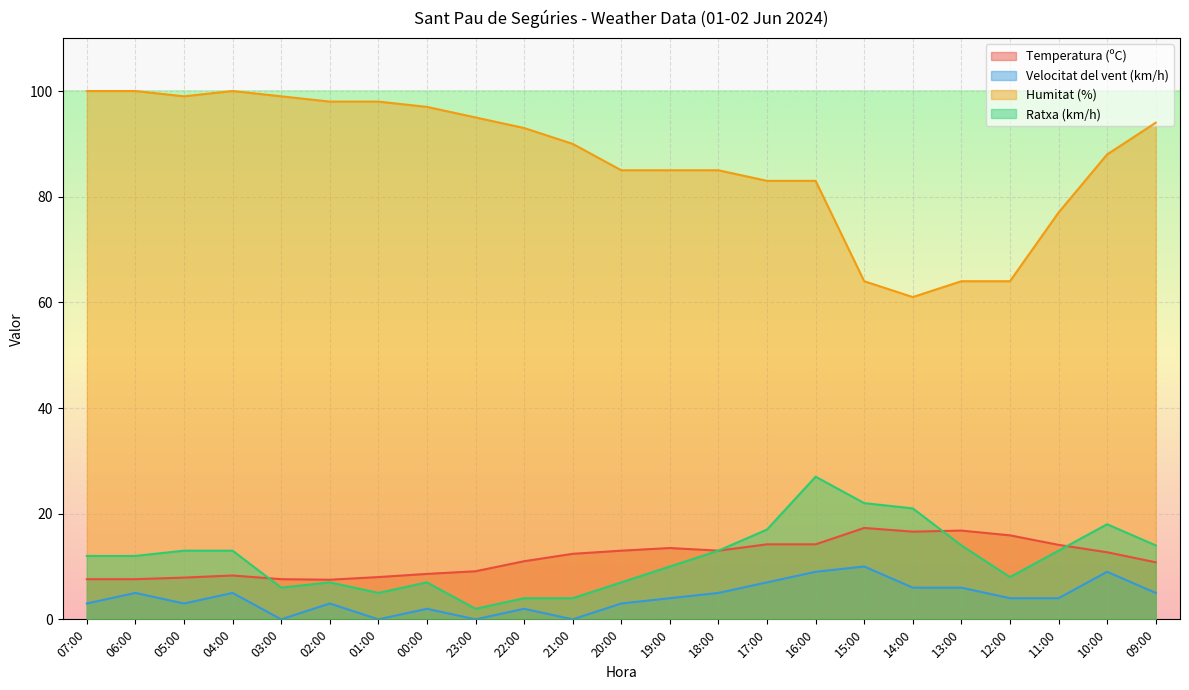

Reading left to right, transcribe all the data shown in this chart.

Temperatura (ºC): 7.6	7.6	7.9	8.3	7.6	7.5	8.0	8.6	9.1	11.0	12.4	13.0	13.5	13.0	14.2	14.2	17.3	16.6	16.8	15.9	14.1	12.7	10.8
Velocitat del vent (km/h): 3.0	5.0	3.0	5.0	0.0	3.0	0.0	2.0	0.0	2.0	0.0	3.0	4.0	5.0	7.0	9.0	10.0	6.0	6.0	4.0	4.0	9.0	5.0
Humitat (%): 100.0	100.0	99.0	100.0	99.0	98.0	98.0	97.0	95.0	93.0	90.0	85.0	85.0	85.0	83.0	83.0	64.0	61.0	64.0	64.0	77.0	88.0	94.0
Ratxa (km/h): 12.0	12.0	13.0	13.0	6.0	7.0	5.0	7.0	2.0	4.0	4.0	7.0	10.0	13.0	17.0	27.0	22.0	21.0	14.0	8.0	13.0	18.0	14.0